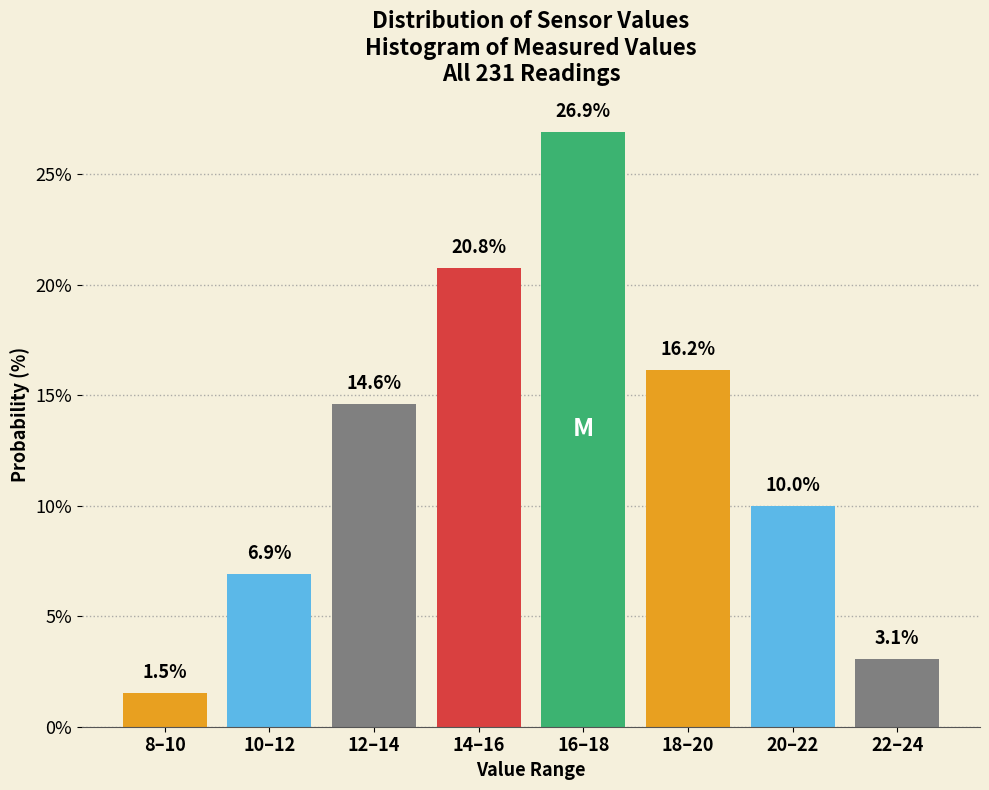

Reading right to left, list all the values displayed in this chart.

3.1	10.0	16.2	26.9	20.8	14.6	6.9	1.5